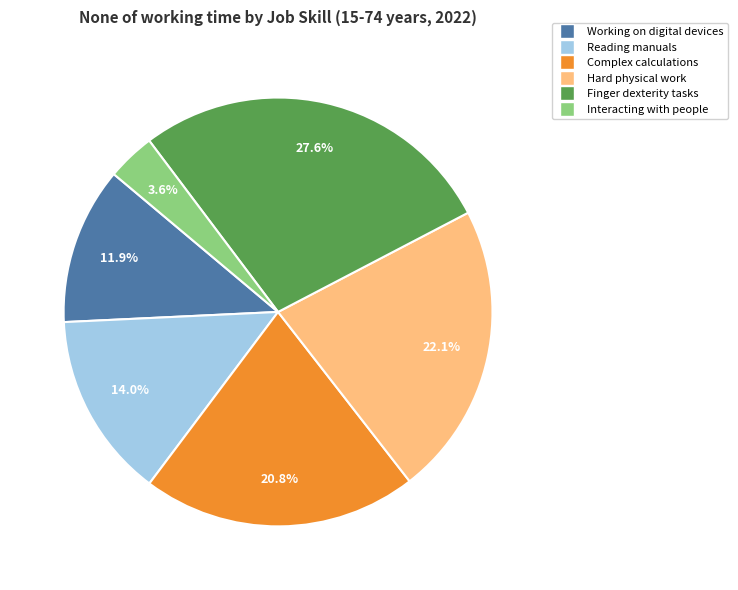

To the nearest percent, what is the difference between the largest and smallest slice percentages?

24%